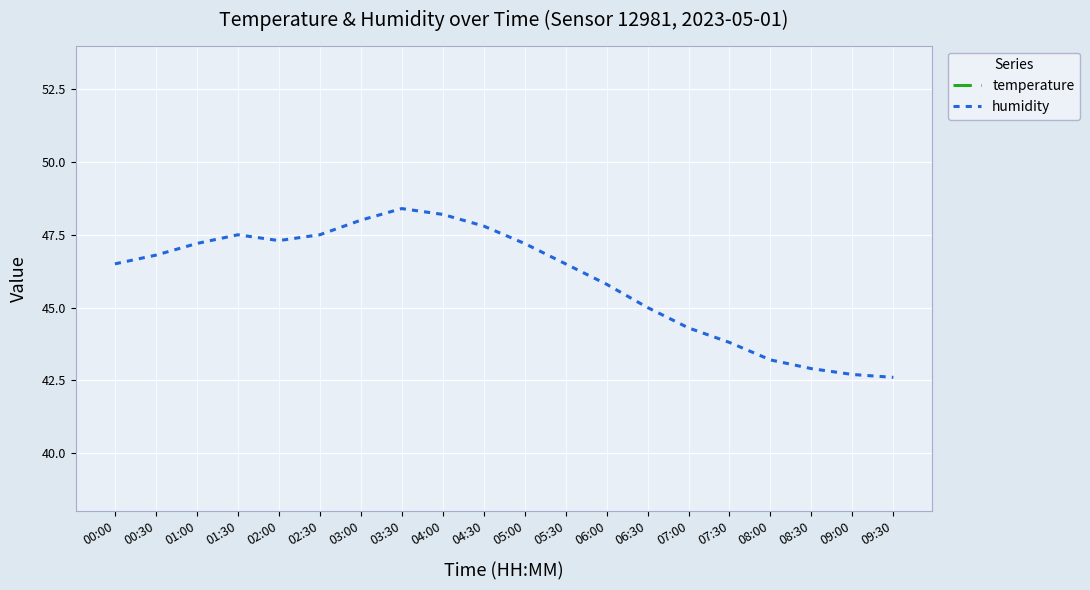

At which label does temperature first exceed 13?

00:00